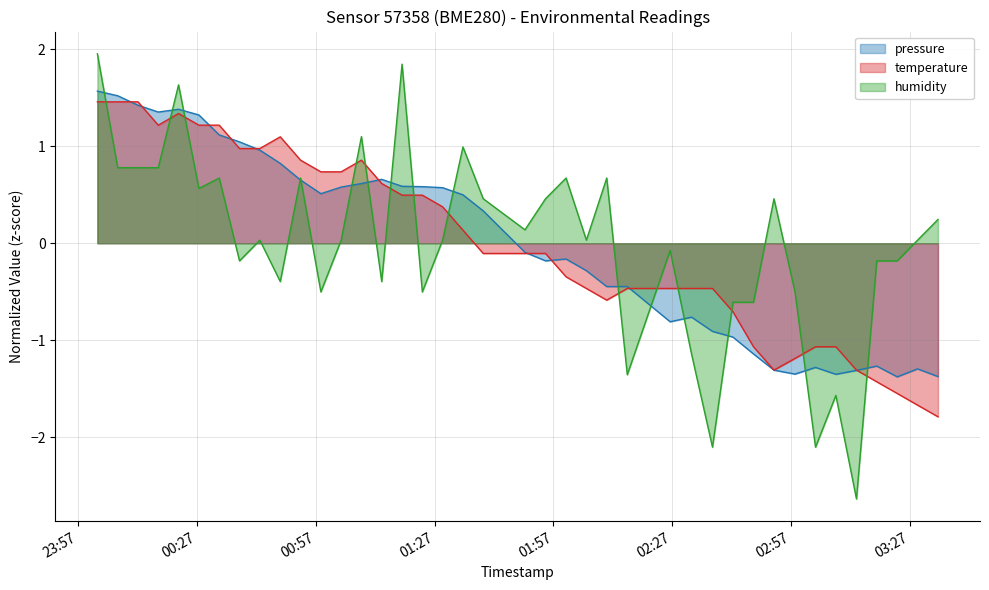

Rank the series at 2023-02-15T03:34:02 from lowest to highest value.

temperature, pressure, humidity